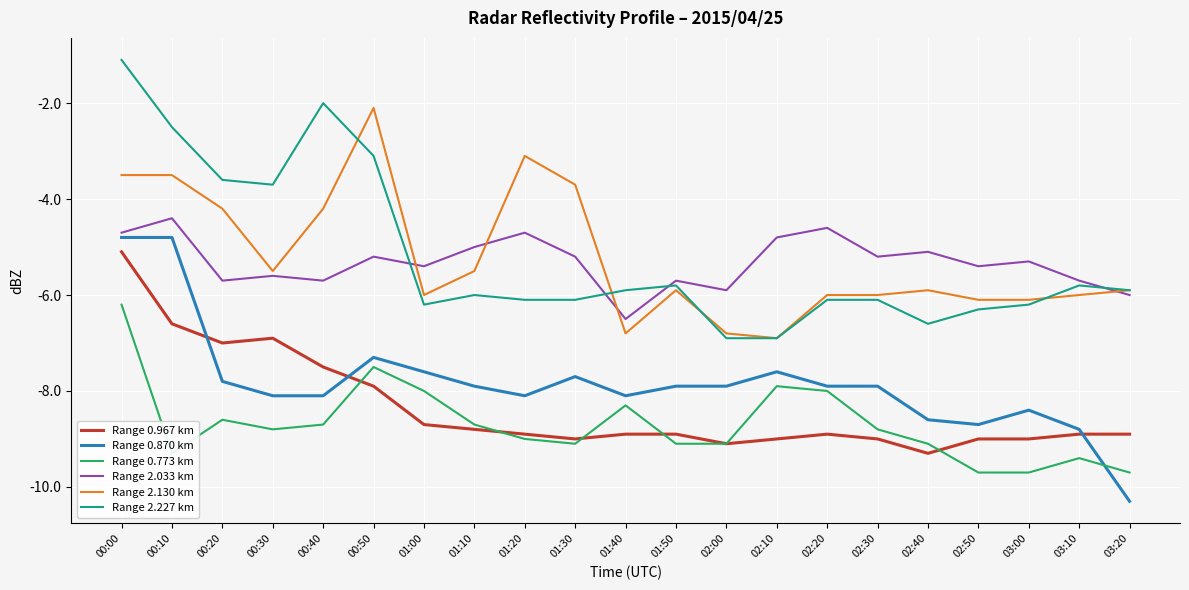

Is it true that Range 0.870 km equals -7.9 at 02:20?

True